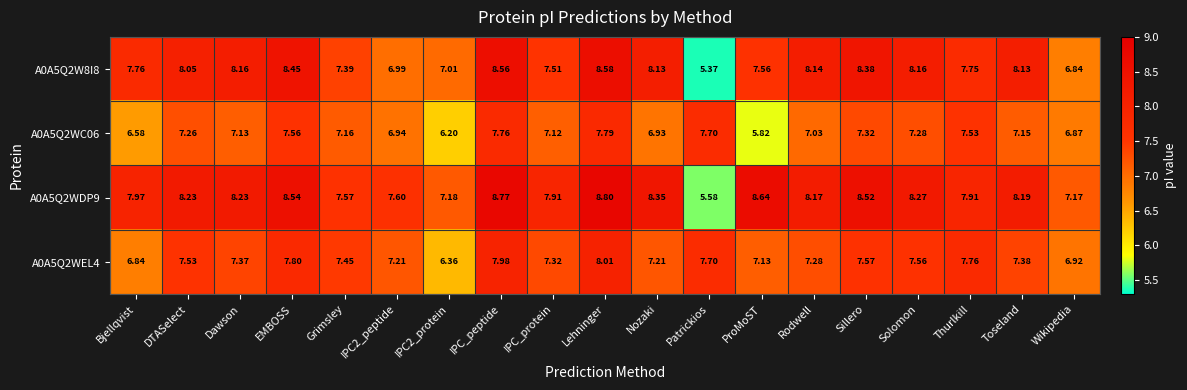

What is the maximum value shown in the chart?

8.8